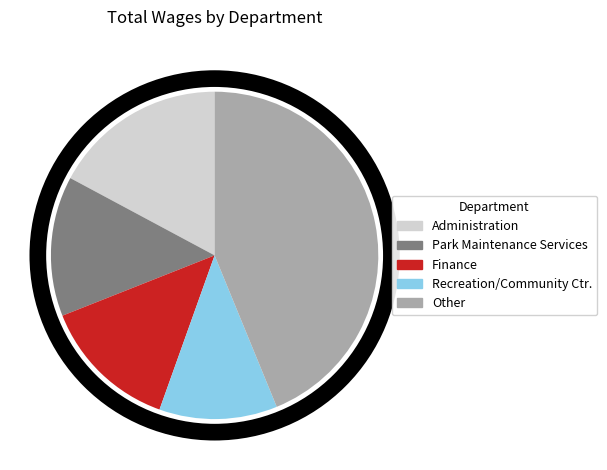

The Recreation/Community Ctr. slice represents 6% of the pie. True or false?

False